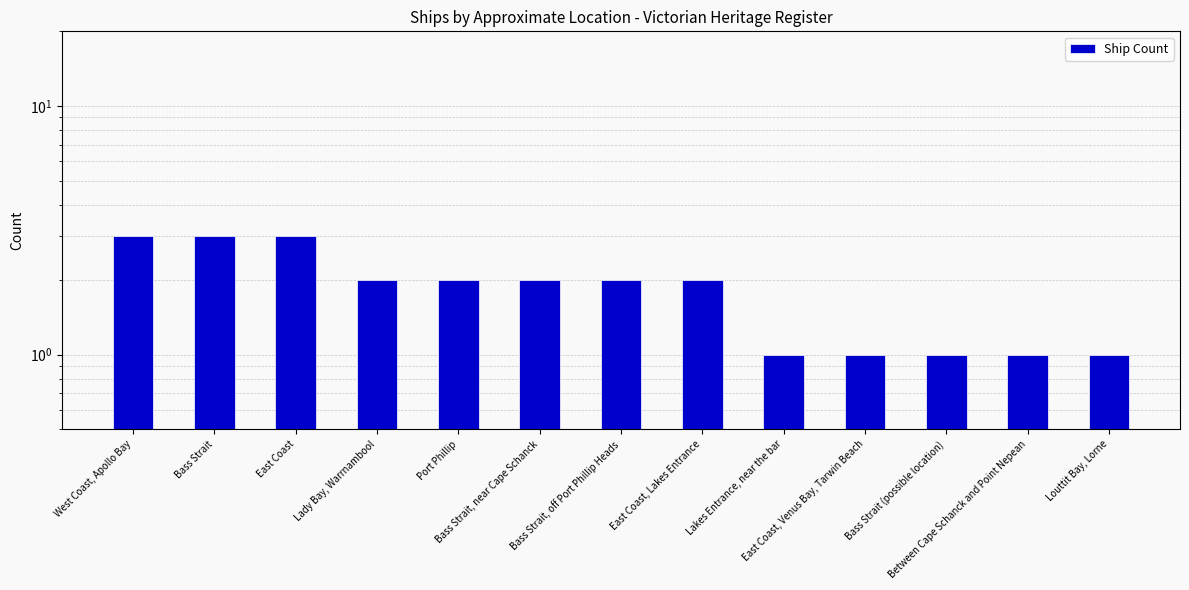

What is the ratio of the value at Bass Strait (possible location) to the value at Bass Strait, off Port Phillip Heads?

0.5